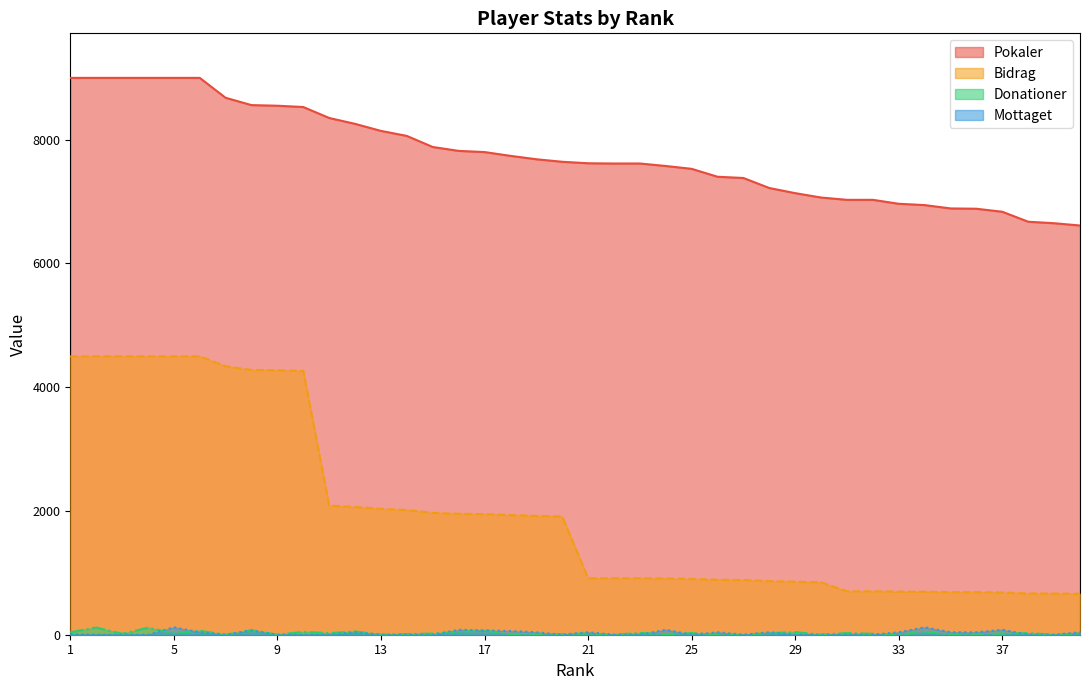

True or false: Pokaler and Mottaget cross at least once.

False